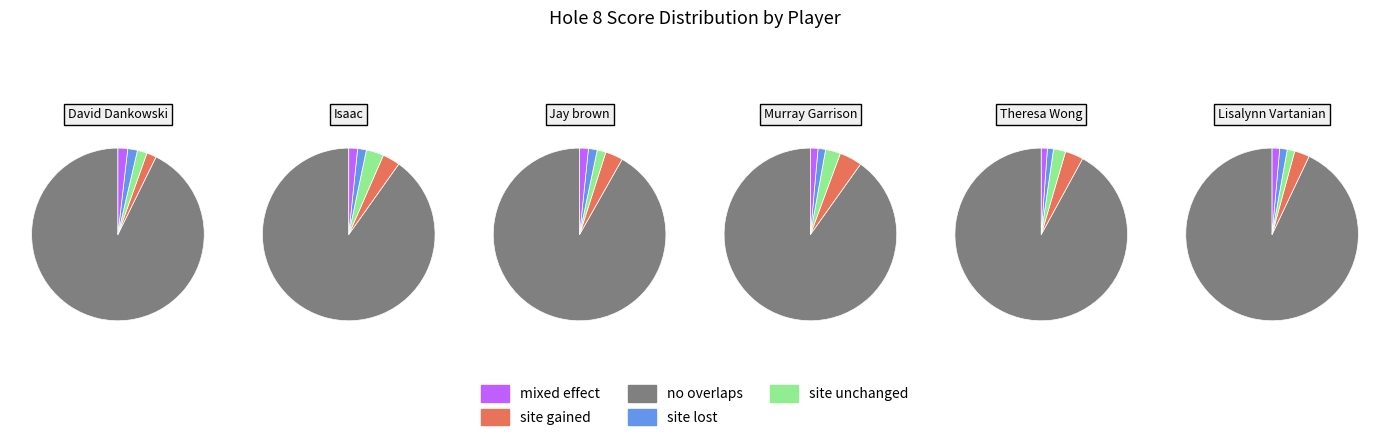

Is it true that David Dankowski is 17% of the pie?

False